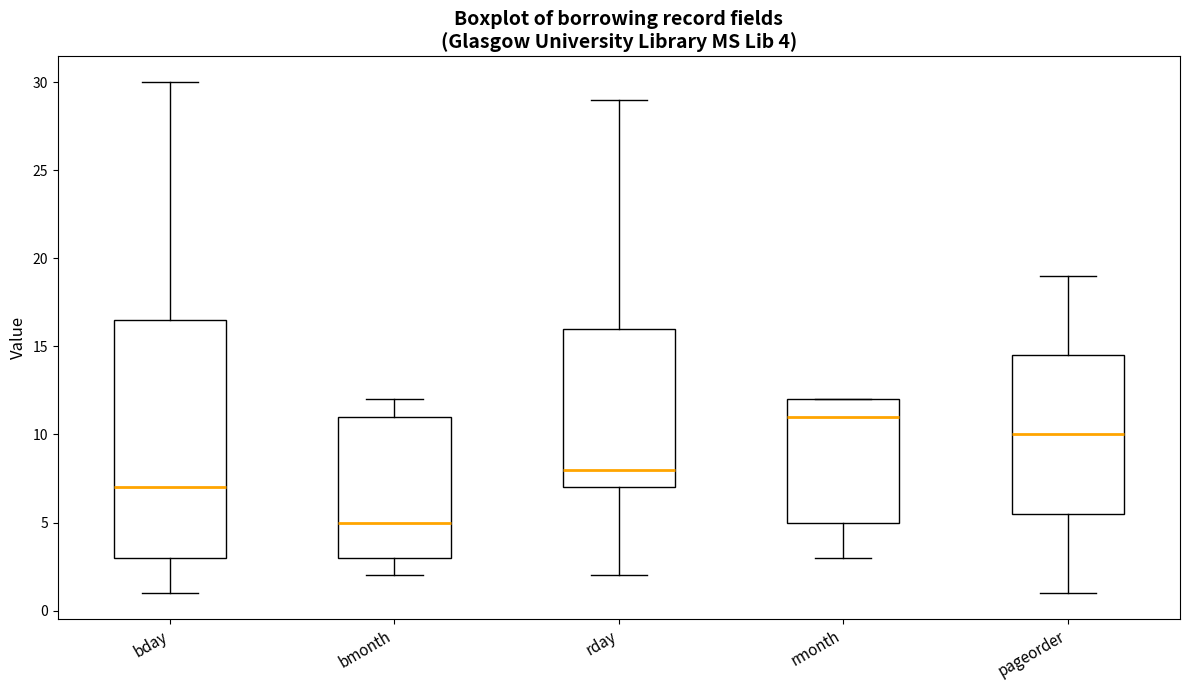

Which box is the tallest, from its lower edge to its upper edge?

bday